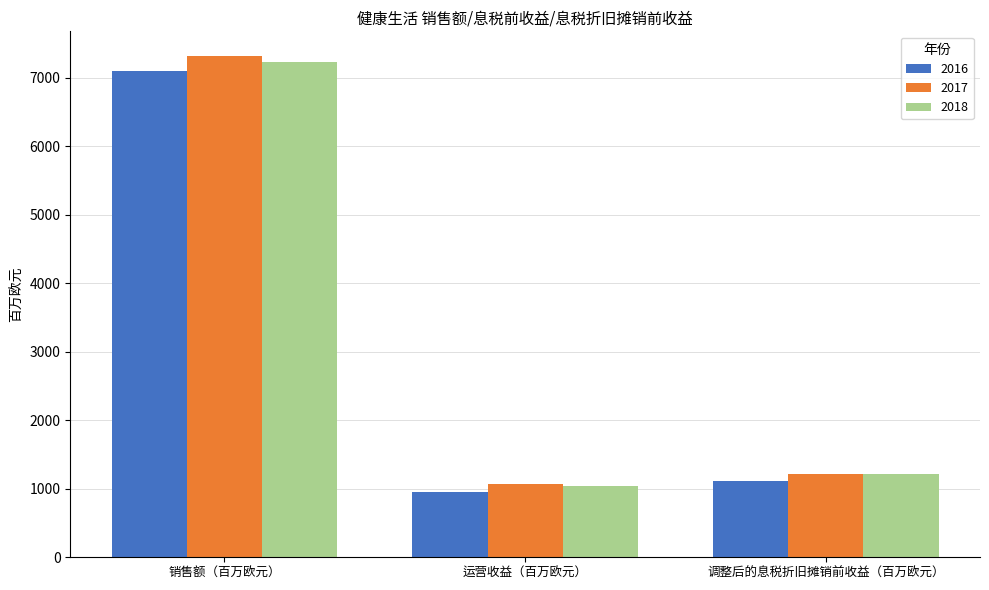

Which series changed the most between 销售额（百万欧元） and 调整后的息税折旧摊销前收益（百万欧元）?

2017